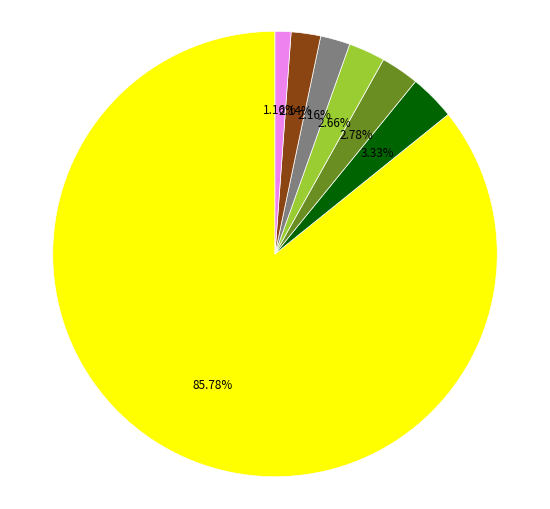

Is there a majority slice in this chart?

Yes